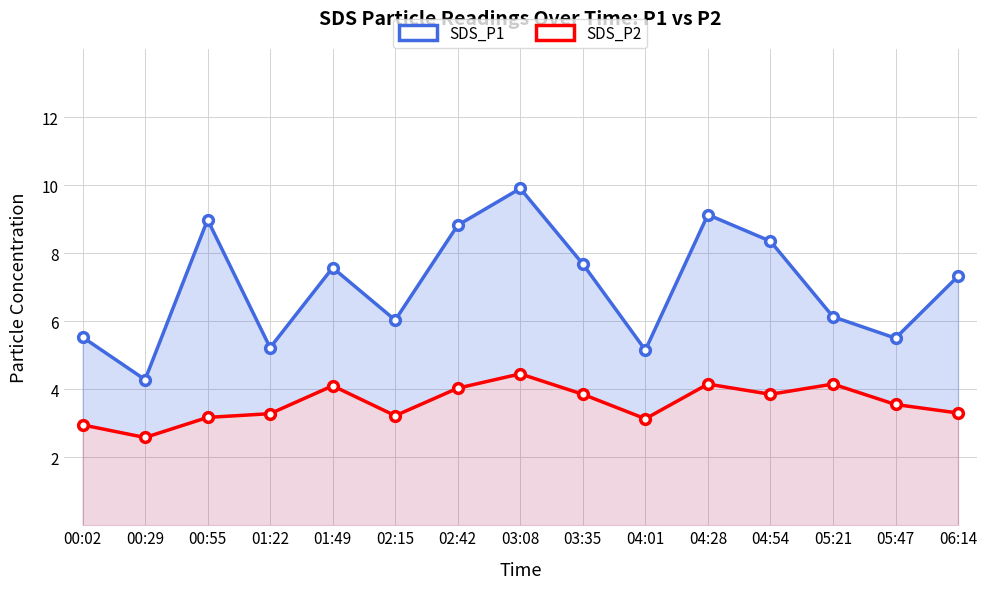

What is the value of the SDS_P2 point at the 1st from the left?

3.0